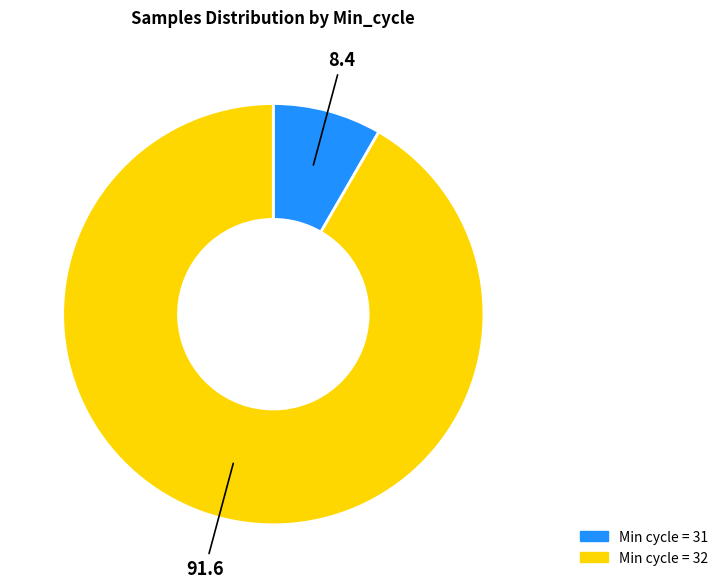

Is there a majority slice in this chart?

Yes